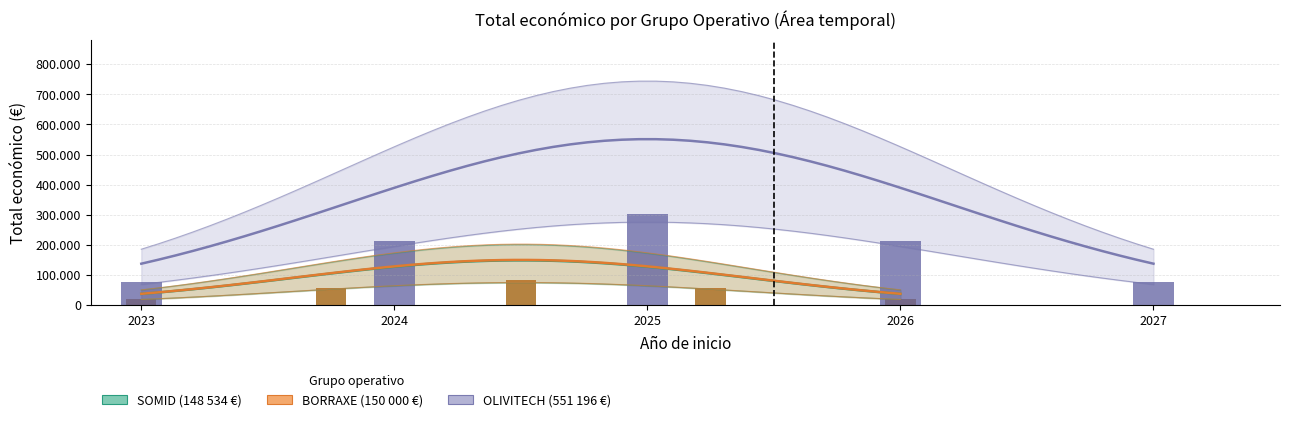

What is the approximate value at SOMID (2023-2026)?

148534